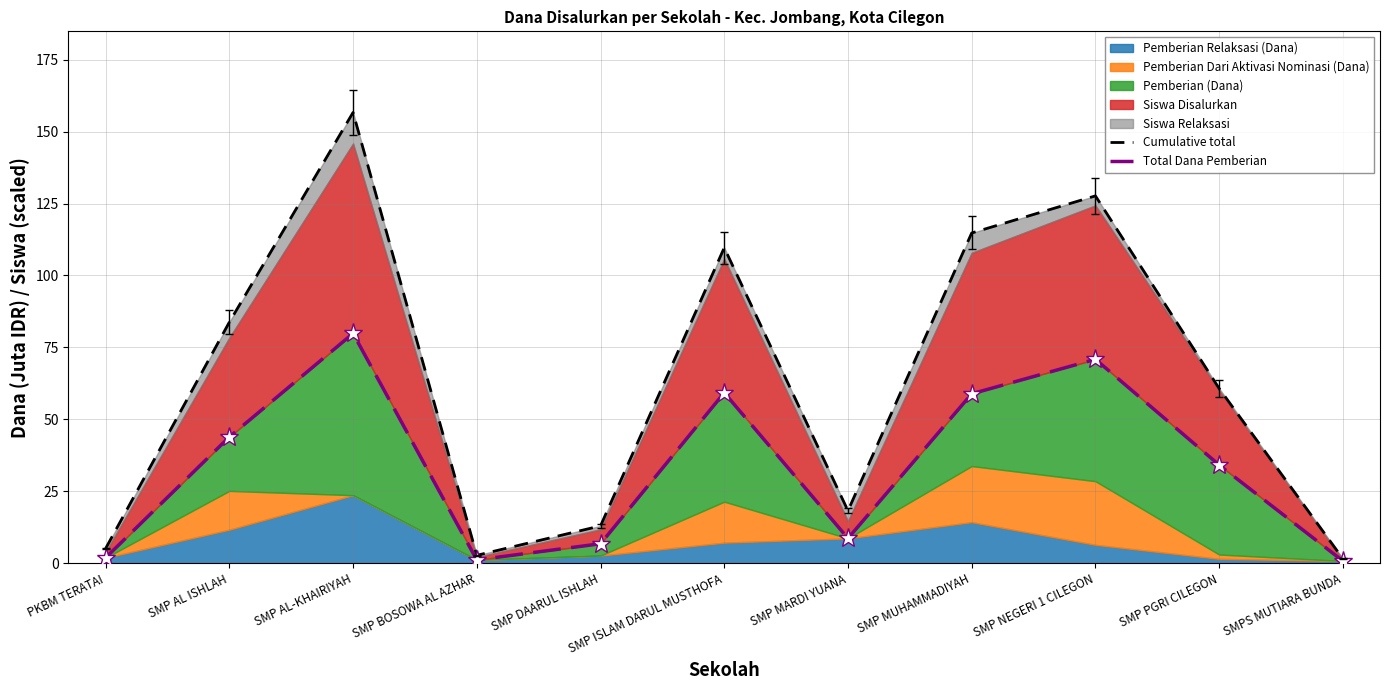

What is the spread (max minus min) of values at SMP AL ISHLAH?

39.9